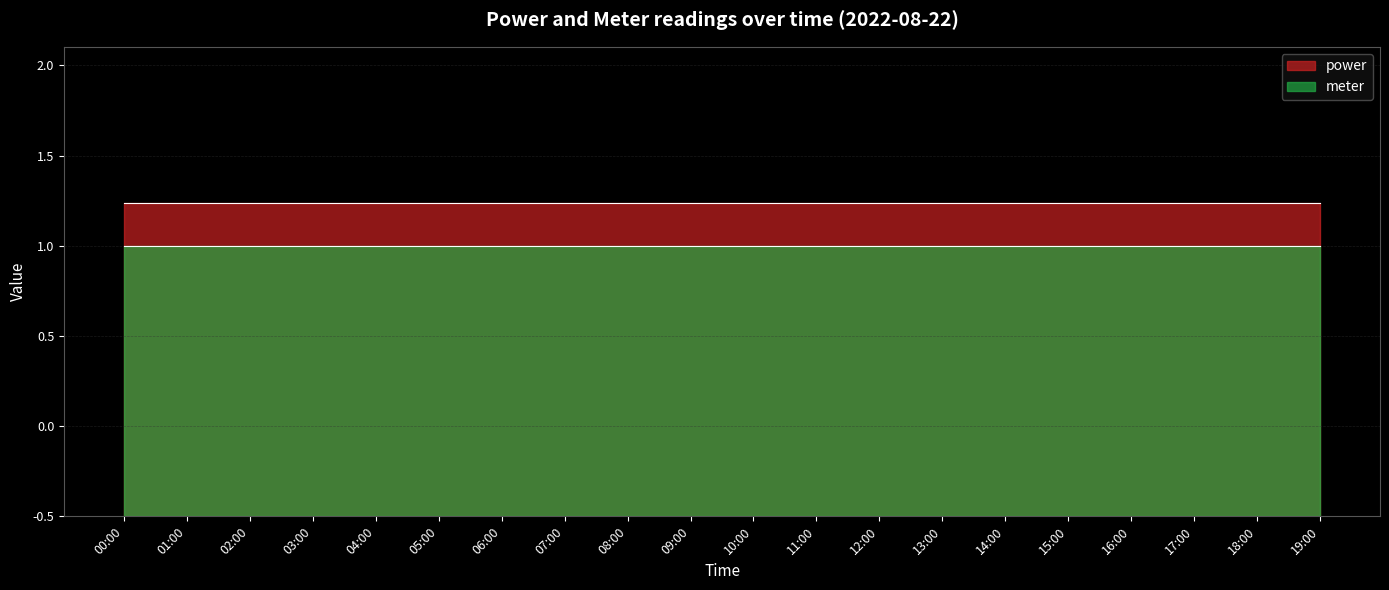

What is the label of the 20th point from the left?

19:00